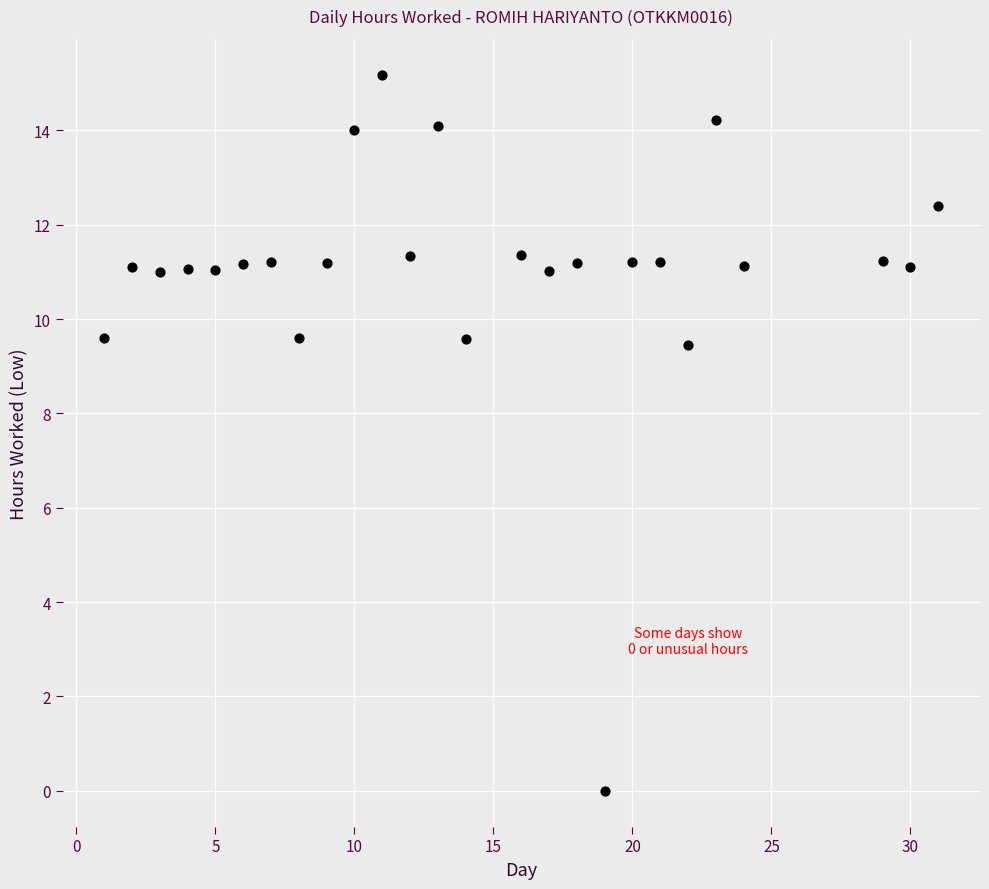

What is the range of Y values (max minus min)?

15.2